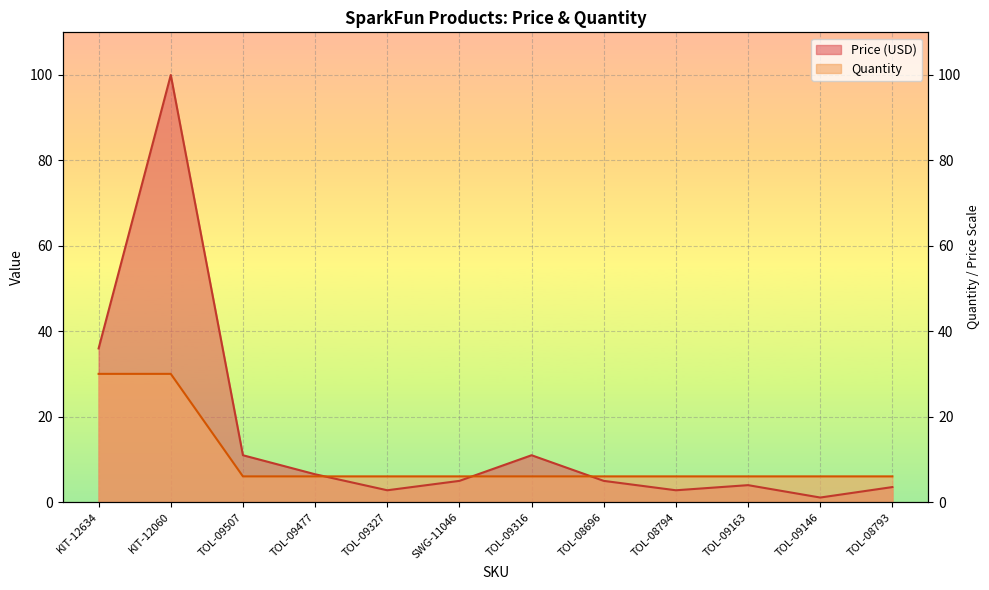

At which label does Quantity reach its minimum?

TOL-09507